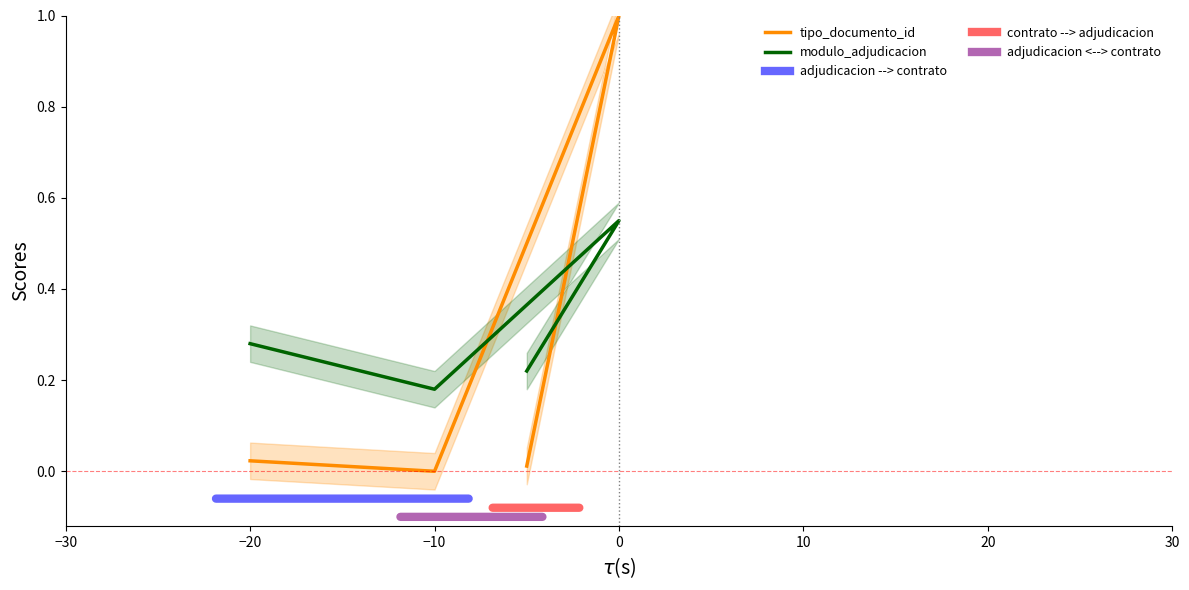

Which series has the largest total across all categories?

modulo_adjudicacion